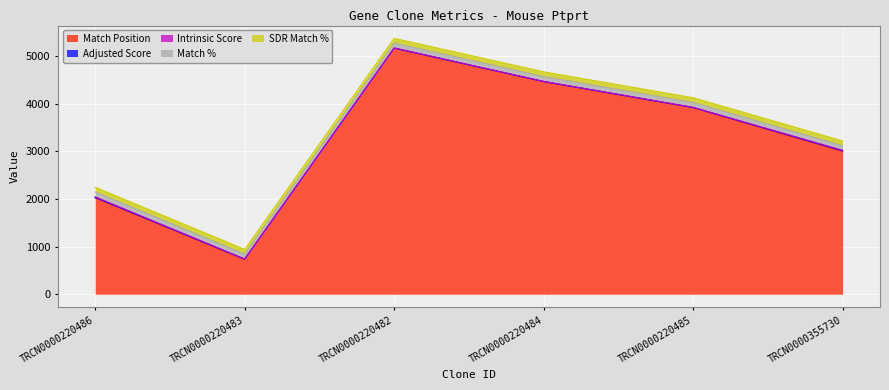

True or false: SDR Match % has more than 2 interior local peaks.

False